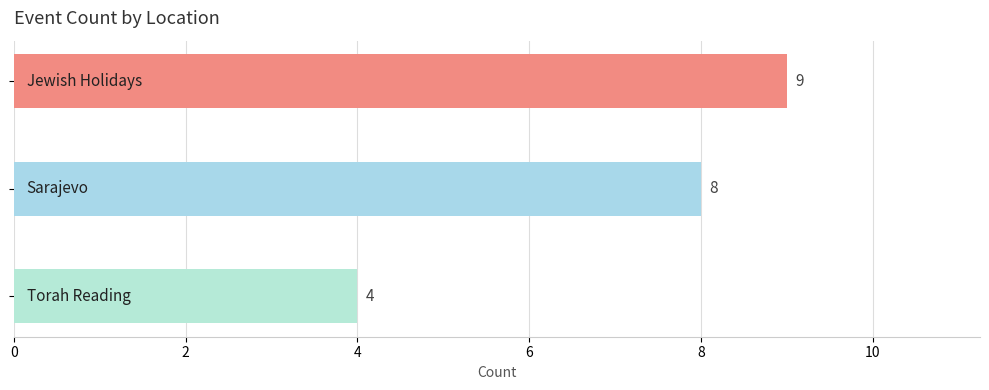

What is the sum of all values?

21